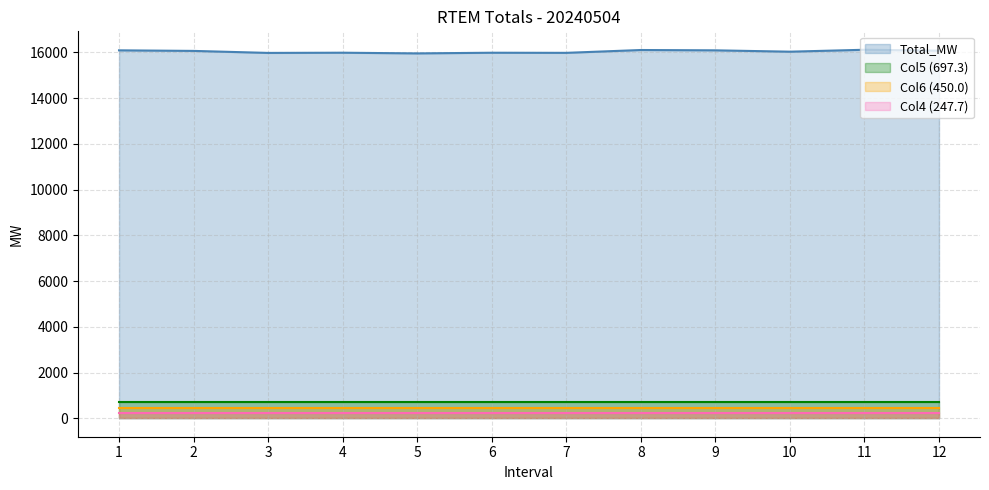

True or false: Total_MW has a value of 15974.6 at 7.

True